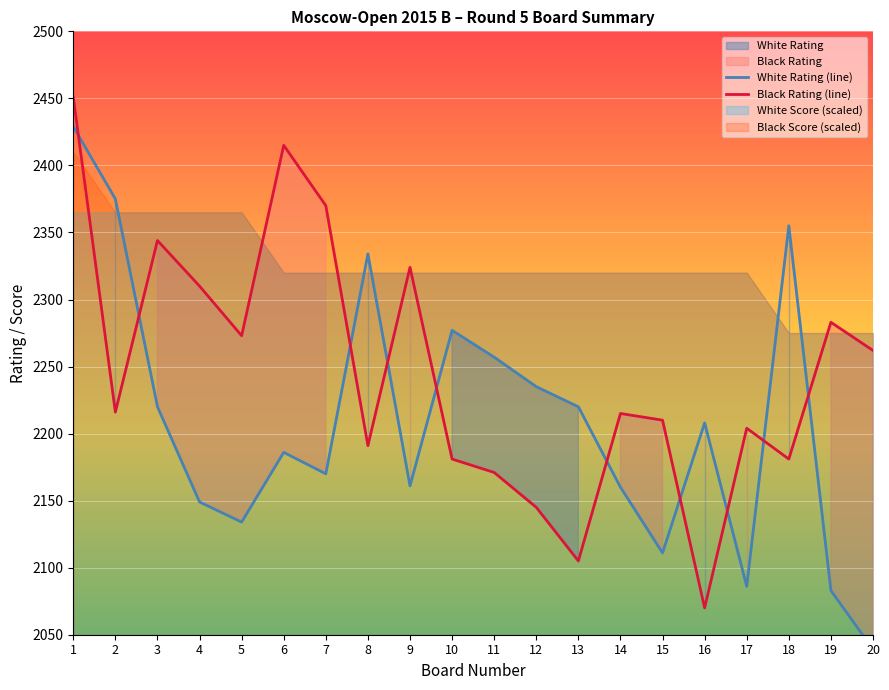

What is the difference between the White Rating (line) values at 20 and 16?

169